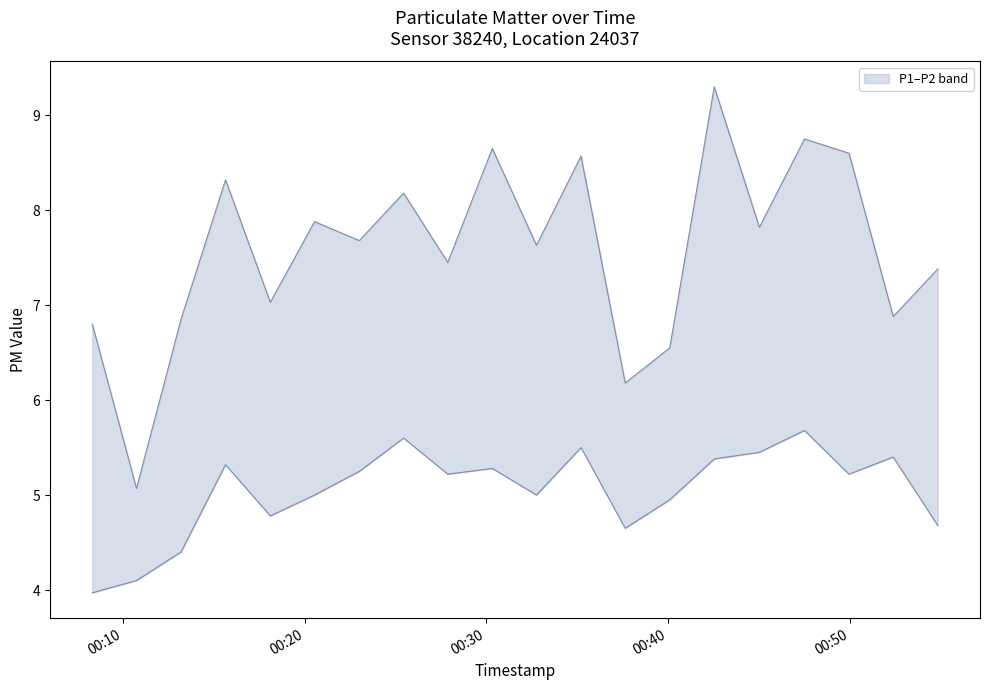

What is the average value of the P1 series?

7.6